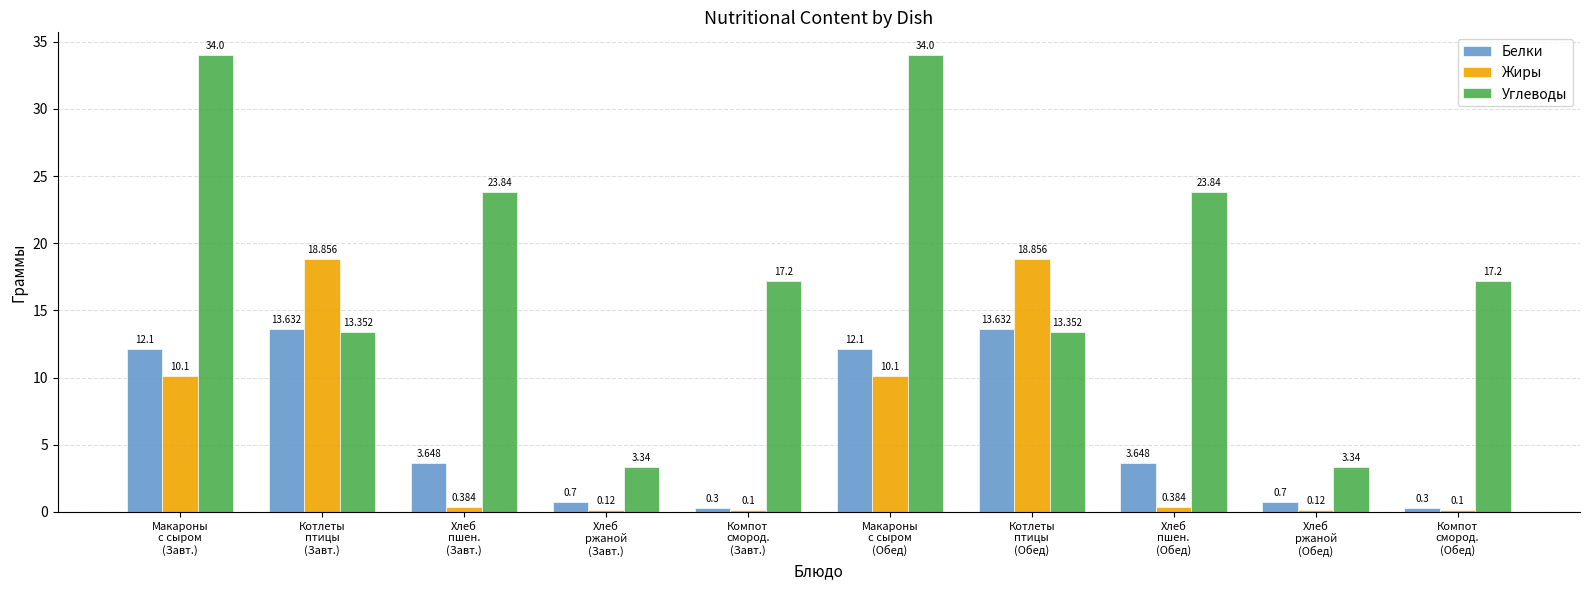

Which series has the largest total across all categories?

Углеводы